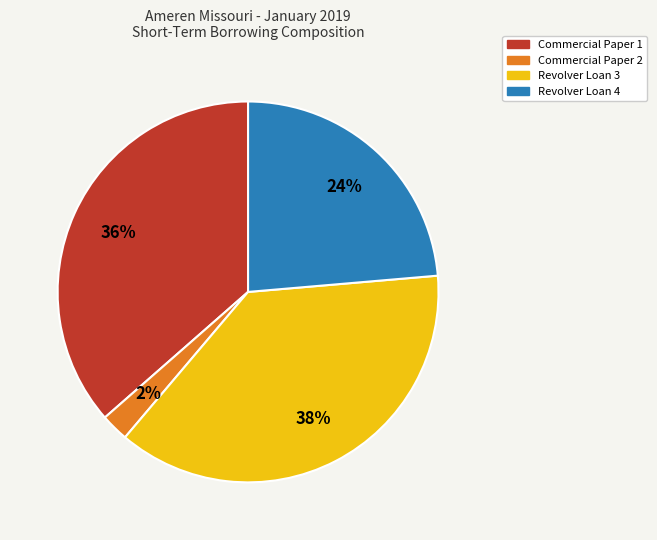

Is there a majority slice in this chart?

No